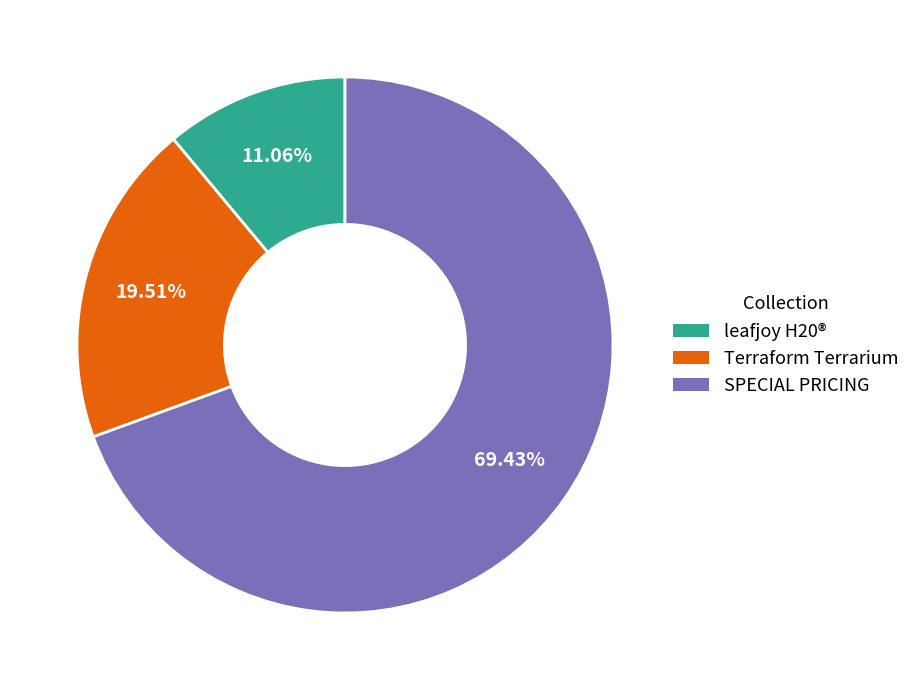

Does leafjoy H20® represent more than half of the total?

No